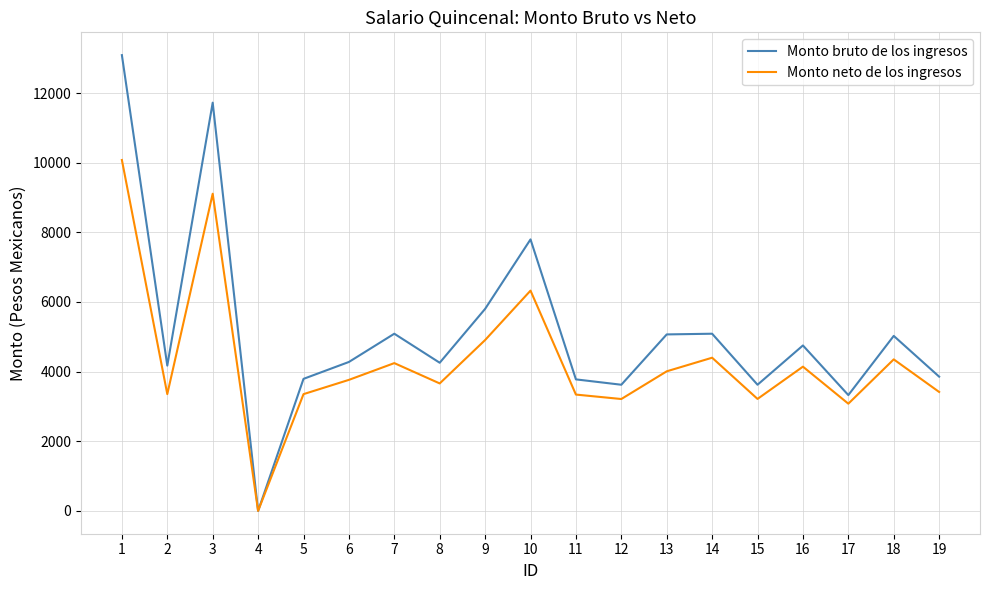

What is the average value of the Monto neto de los ingresos series?

4313.9